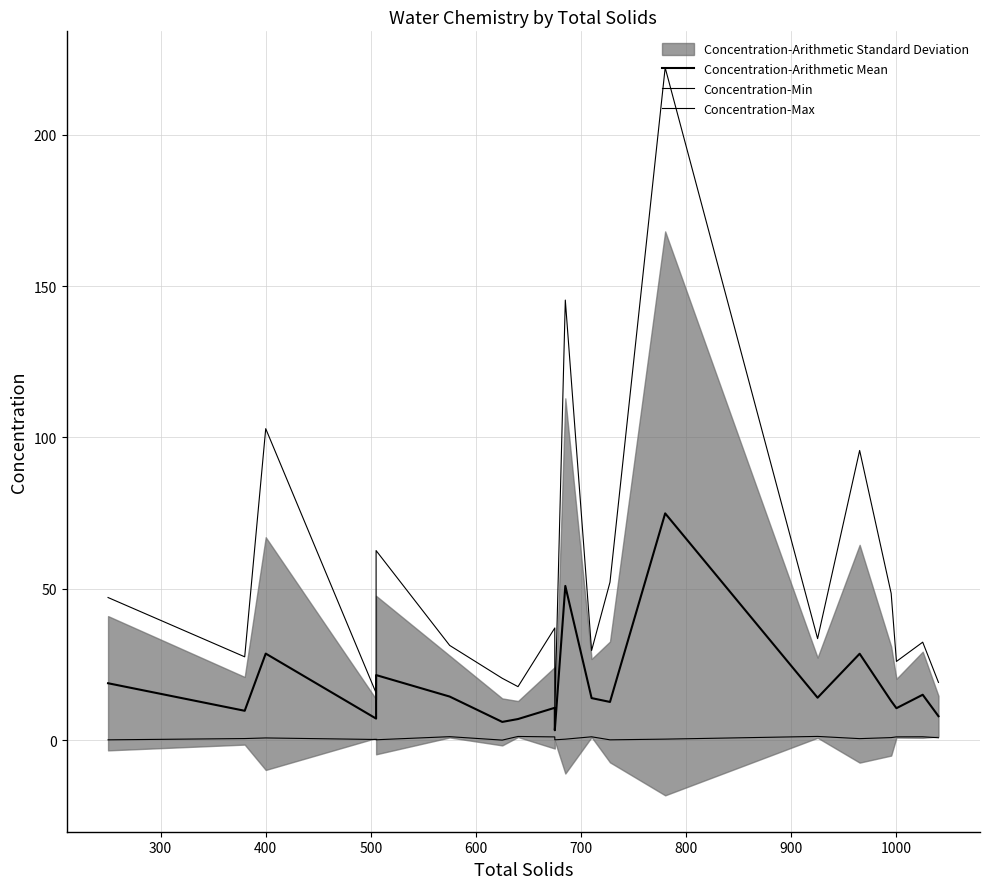

List the series in order of their overall mean, highest first.

Concentration-Max, Concentration-Arithmetic Mean, Concentration-Min